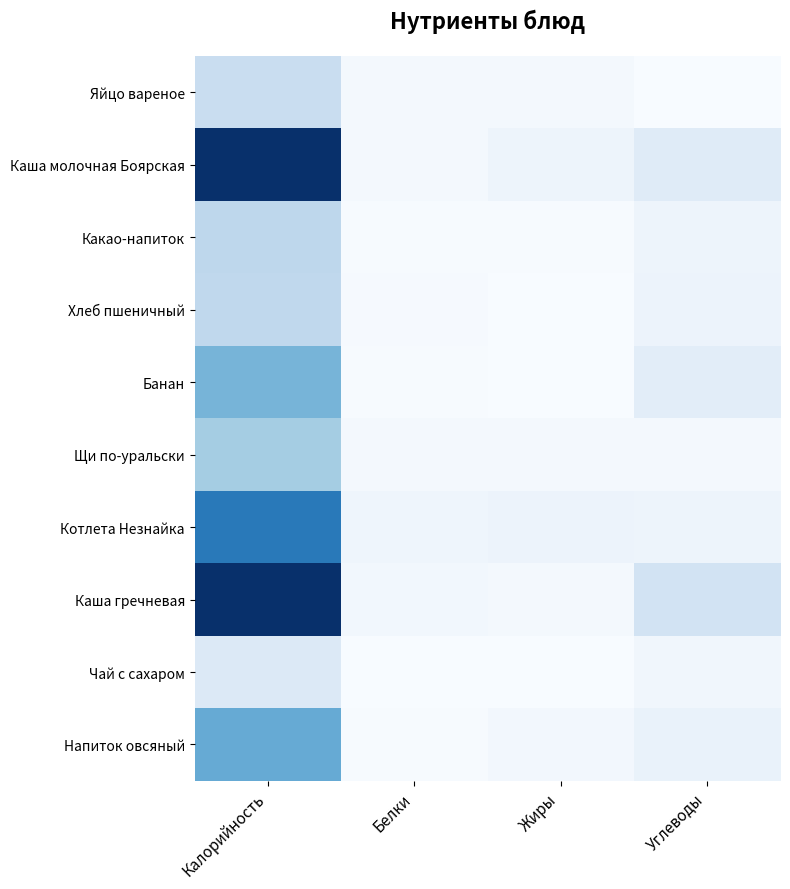

Reading left to right, list all the values displayed in this chart.

Яйцо вареное: Калорийность=62.8	Белки=5.1	Жиры=4.6	Углеводы=0.3
Каша молочная Боярская: Калорийность=272.5	Белки=6.0	Жиры=13.4	Углеводы=32.0
Какао-напиток: Калорийность=75.2	Белки=1.8	Жиры=1.7	Углеводы=13.2
Хлеб пшеничный: Калорийность=72.9	Белки=2.2	Жиры=0.3	Углеводы=15.3
Банан: Калорийность=128.7	Белки=2.0	Жиры=0.7	Углеводы=28.6
Щи по-уральски: Калорийность=96.7	Белки=4.6	Жиры=6.3	Углеводы=5.5
Котлета Незнайка: Калорийность=194.8	Белки=12.5	Жиры=15.7	Углеводы=13.2
Каша гречневая: Калорийность=272.5	Белки=8.3	Жиры=6.3	Углеводы=50.6
Чай с сахаром: Калорийность=36.3	Белки=0.0	Жиры=0.0	Углеводы=9.1
Напиток овсяный: Калорийность=140.0	Белки=2.0	Жиры=6.4	Углеводы=19.0